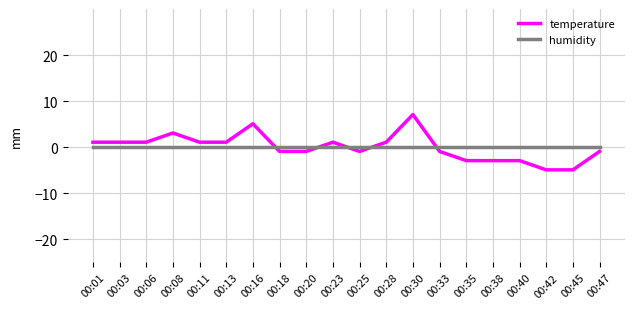

Where do temperature and humidity first cross each other?

00:16 and 00:18